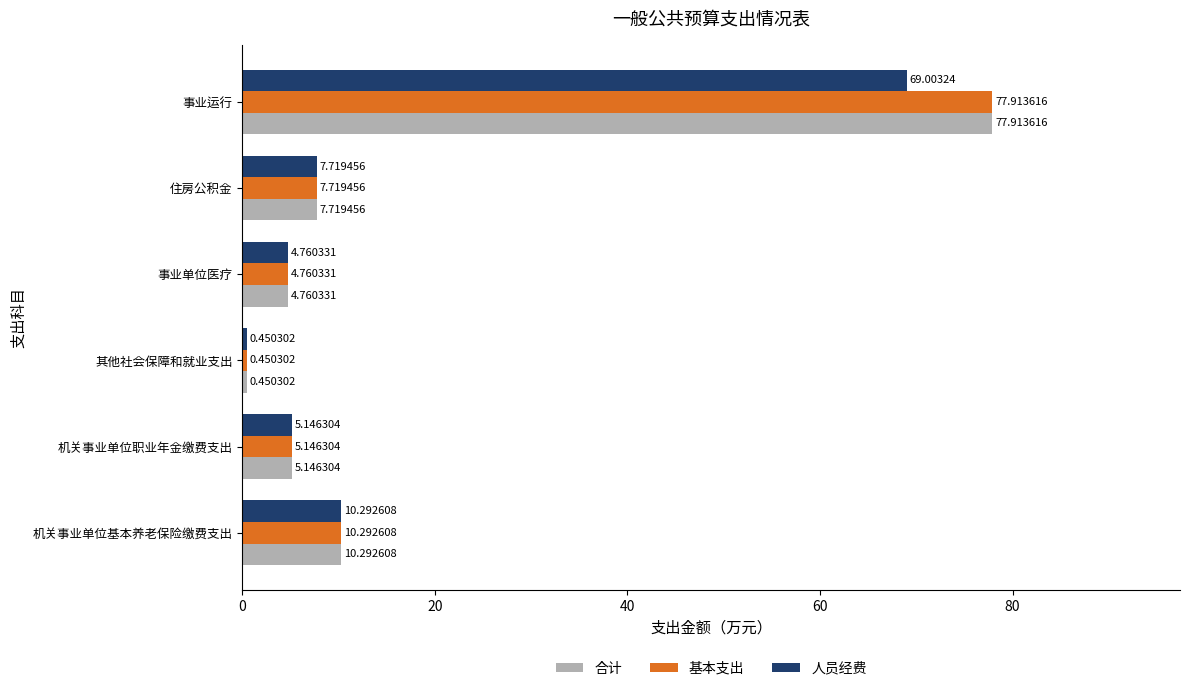

What is the total value across all series at 机关事业单位职业年金缴费支出?

15.4